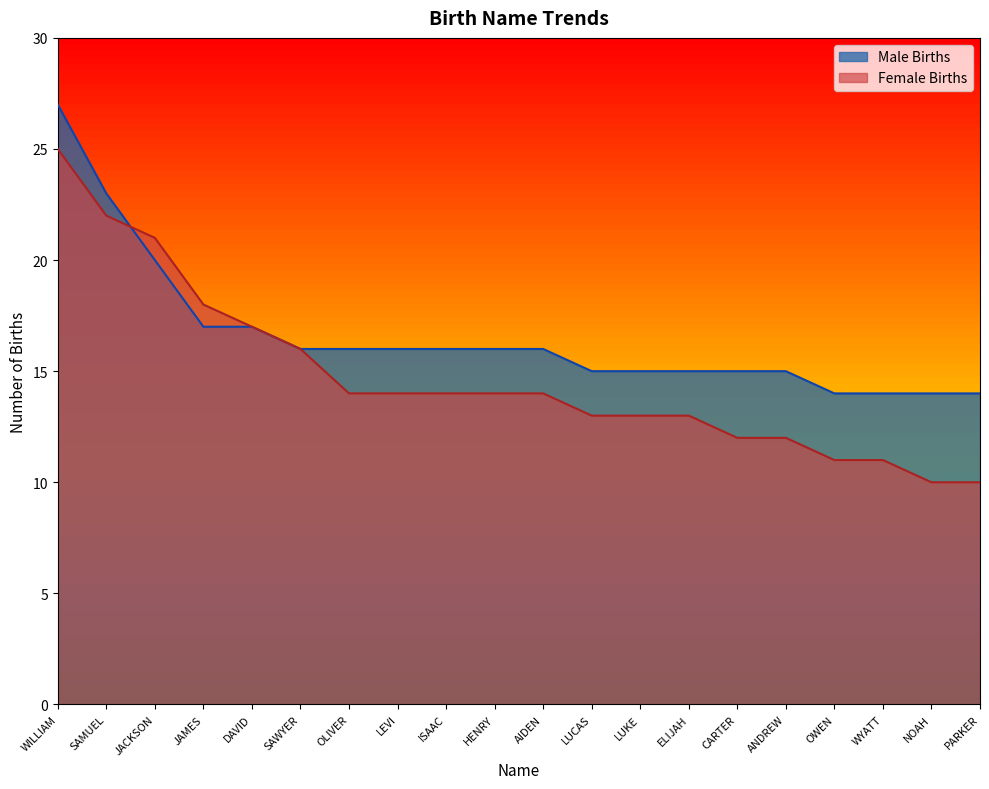

How many values in the Male Births series are below 16?

9